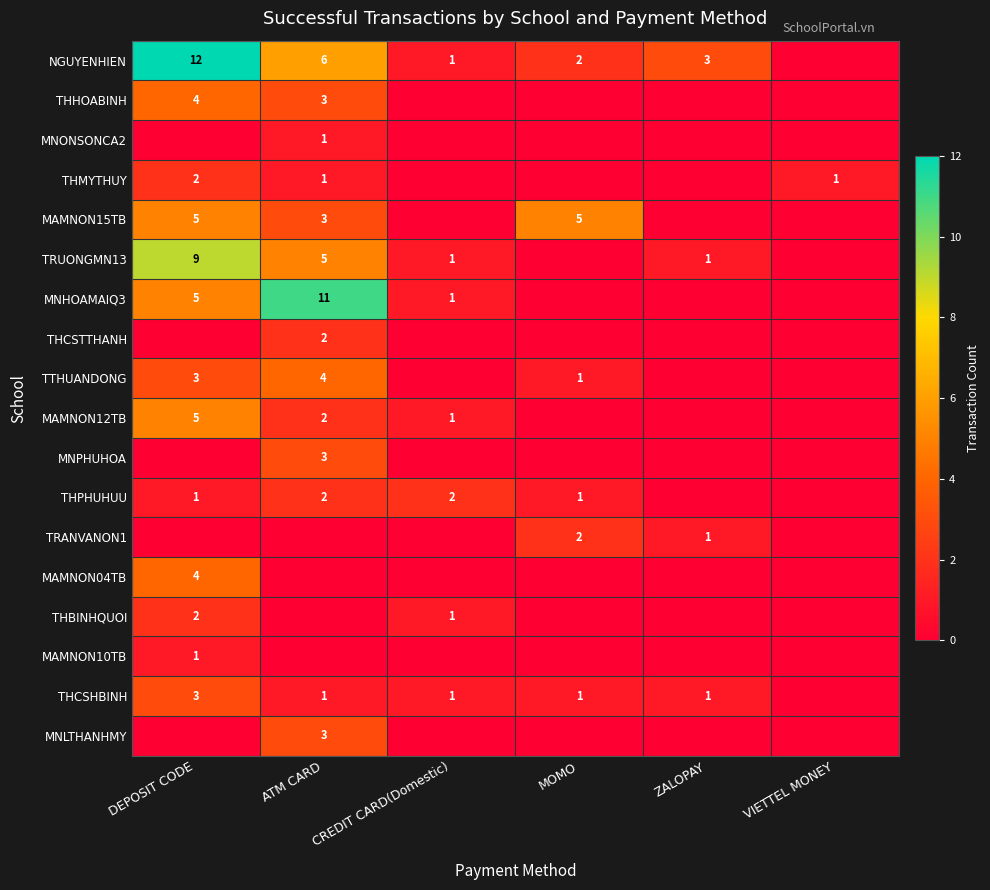

The value of MAMNON15TB at ATM CARD is 1. True or false?

False